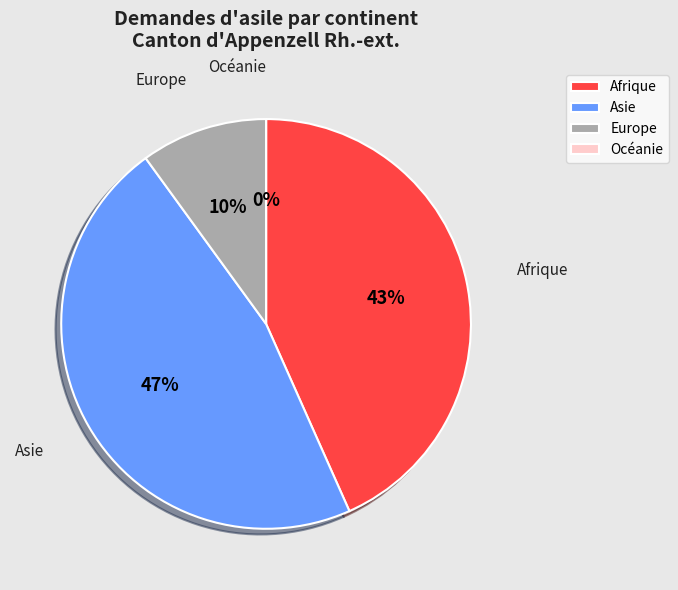

The Asie slice represents 55% of the pie. True or false?

False